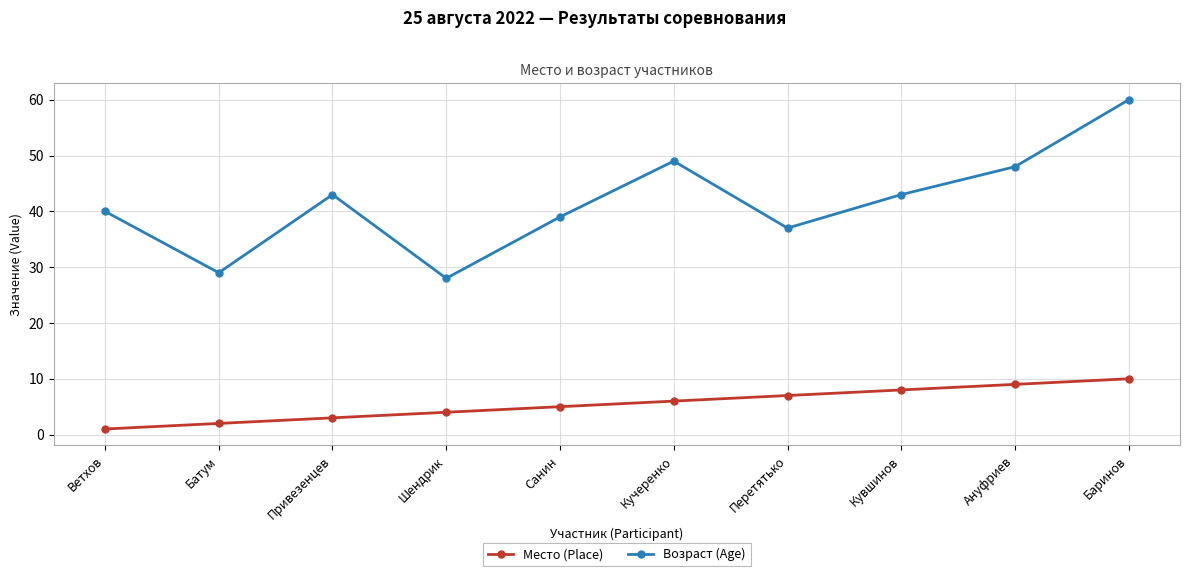

What value does the Место (Place) series have at Баринов?

10